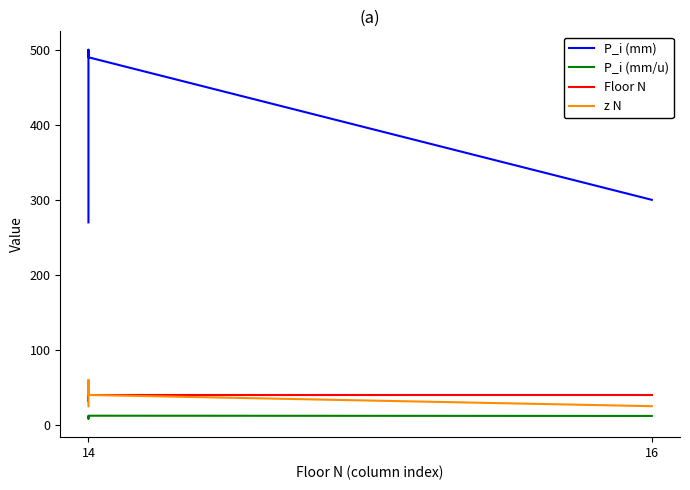

What is the difference between the second highest and second lowest values in the Floor N series?

8.0